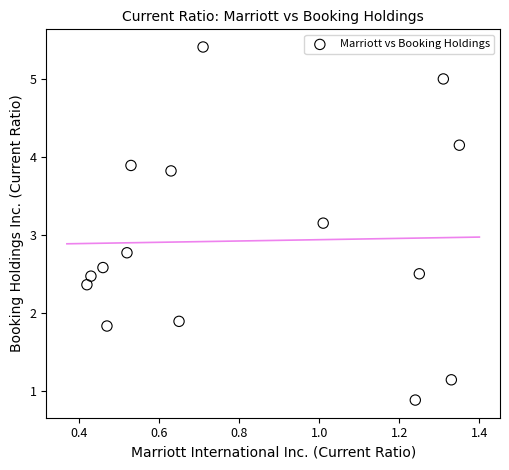

What is the range of Y values (max minus min)?

4.5